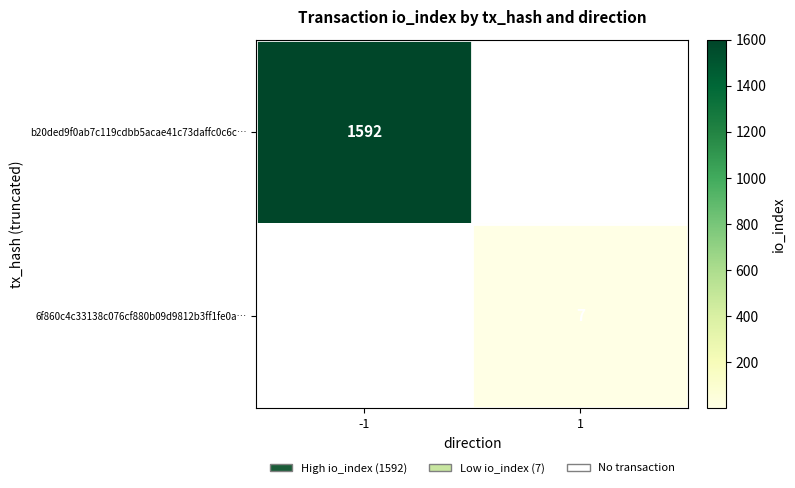

How many series are shown in this chart?

2